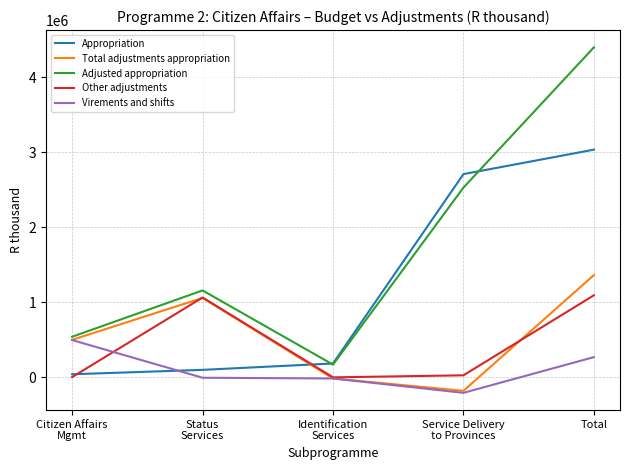

Which category has the lowest value in the Adjusted appropriation series?

Identification
Services